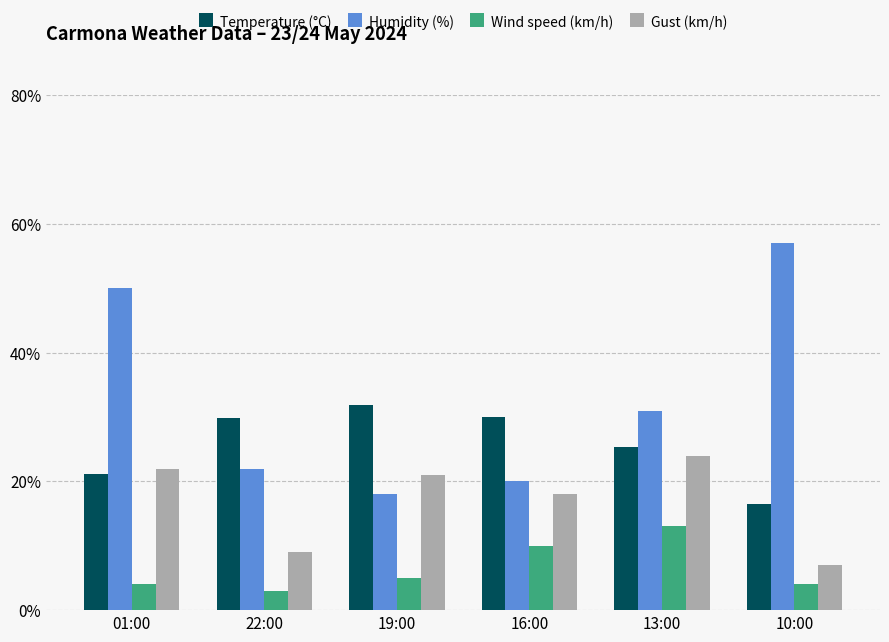

What is the lowest value of the Gust (km/h) series?

7.0